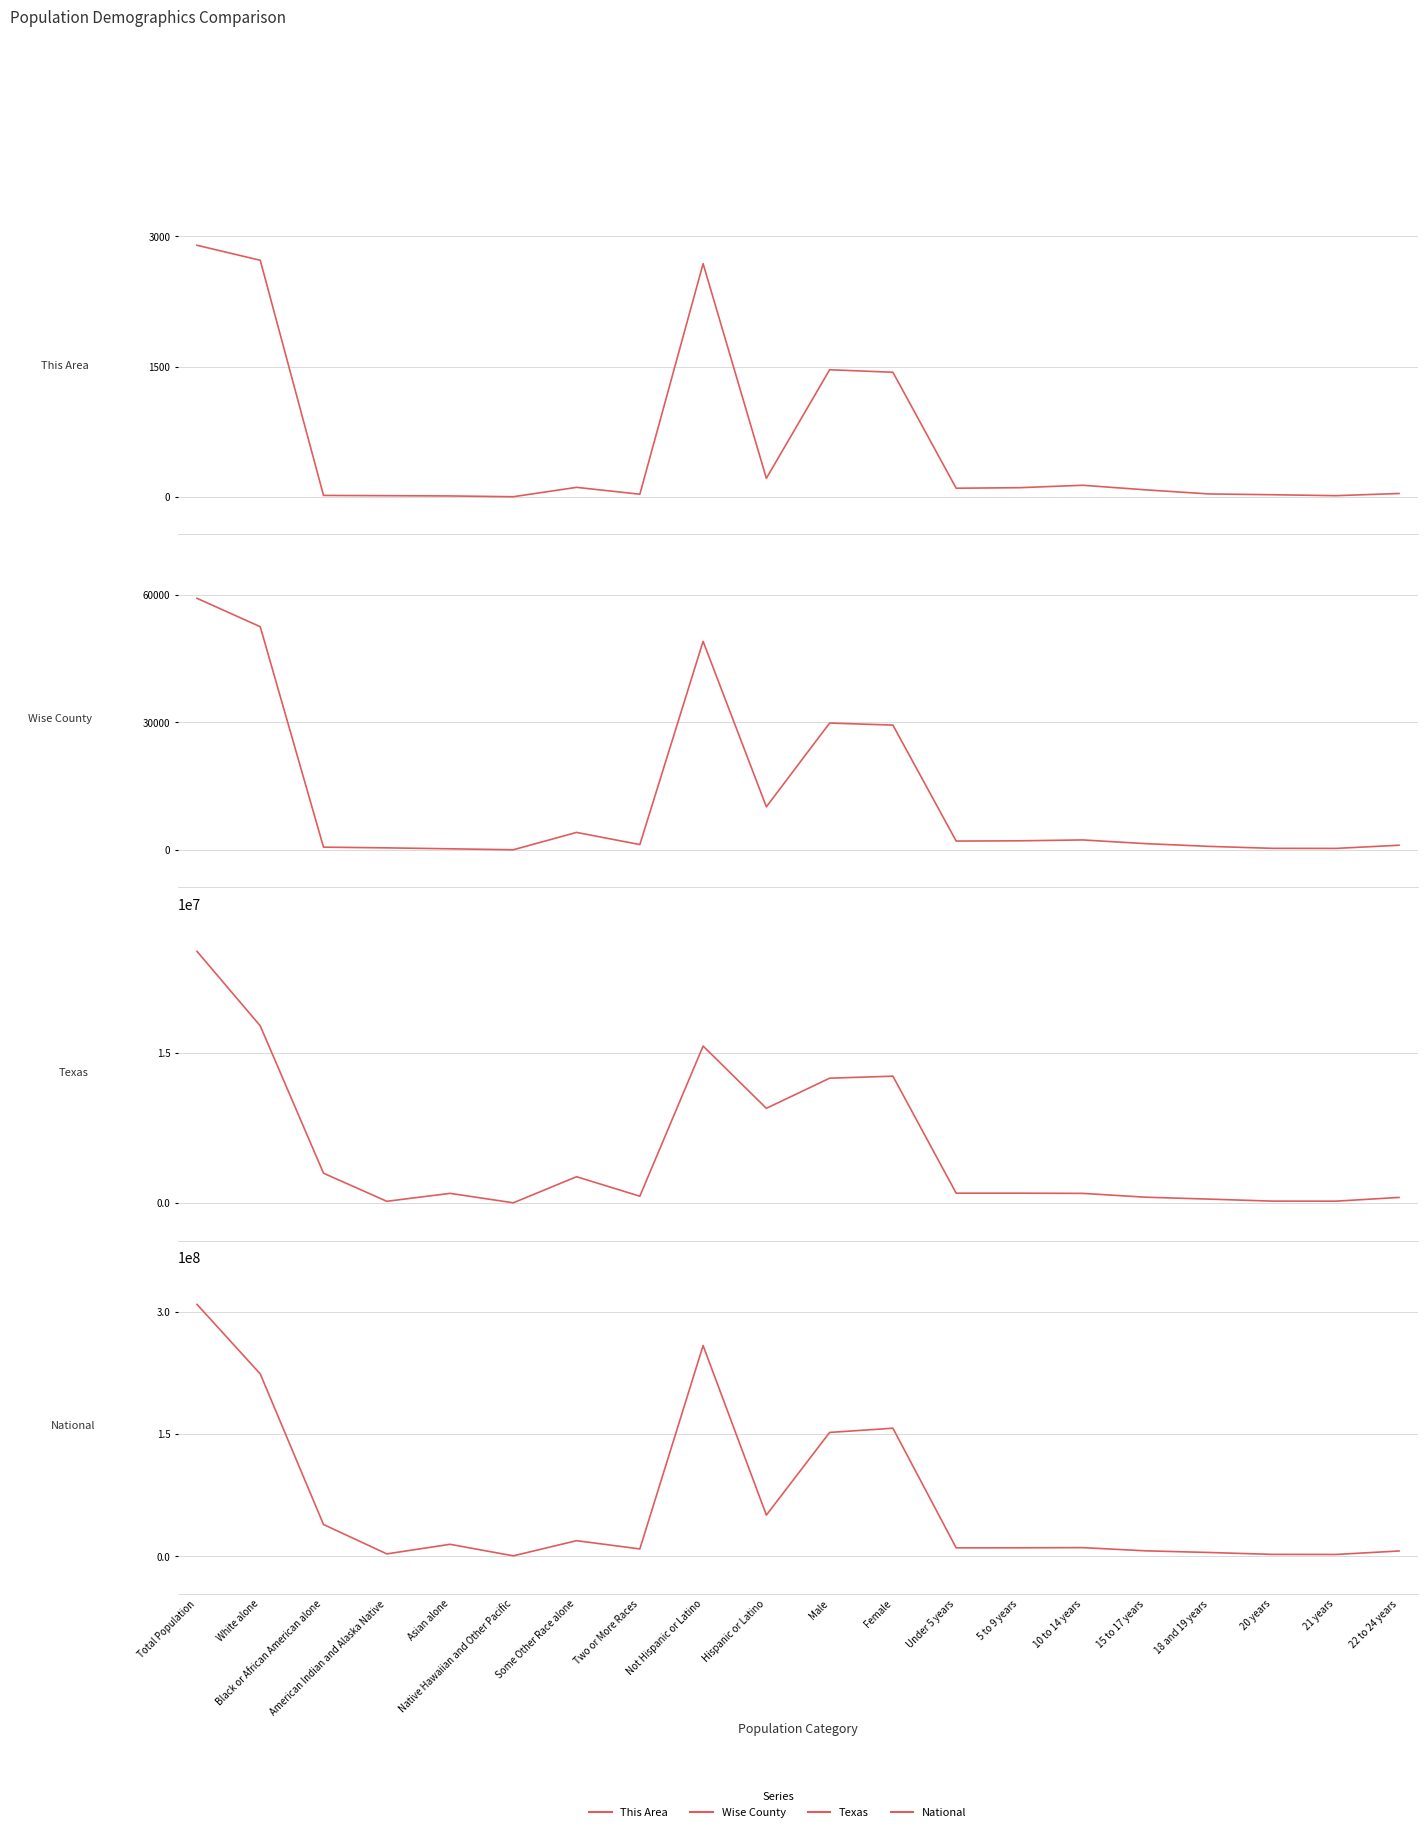

What is the sum of all National values?

1288588921